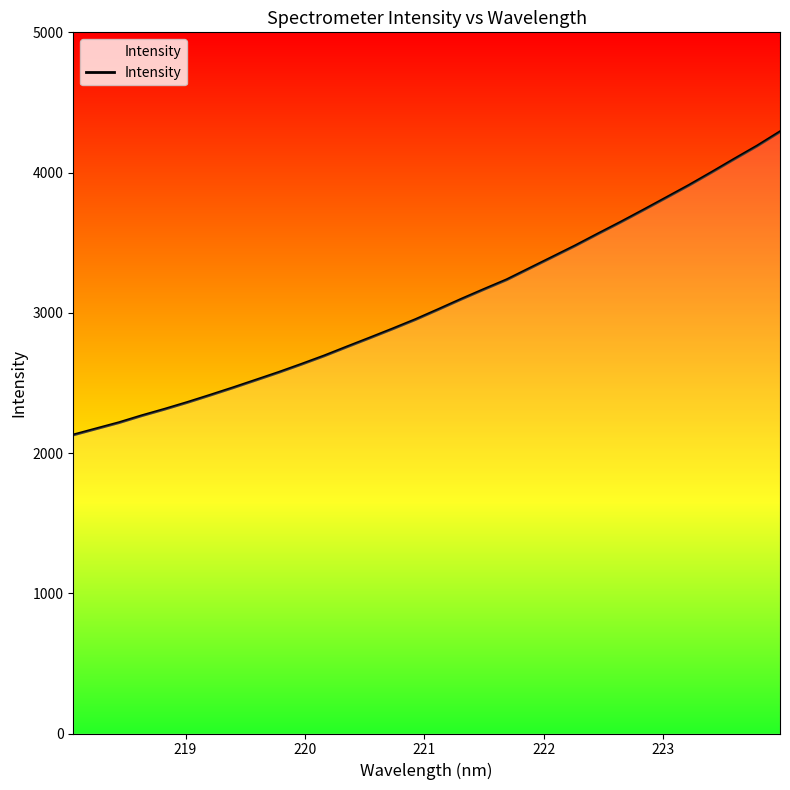

What is the smallest value displayed?

2128.9